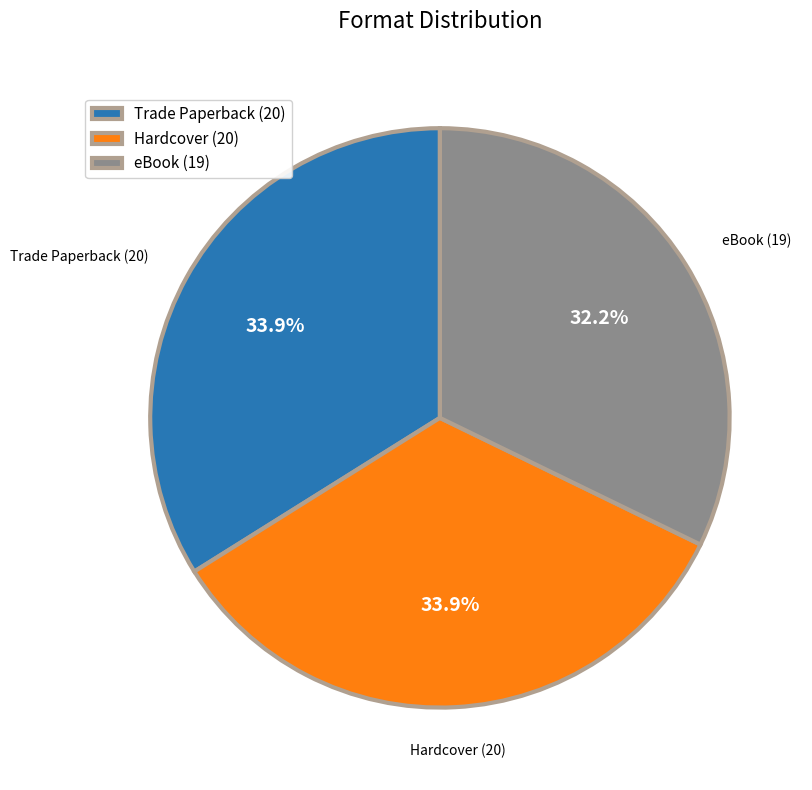

Is it true that eBook is 32% of the pie?

True